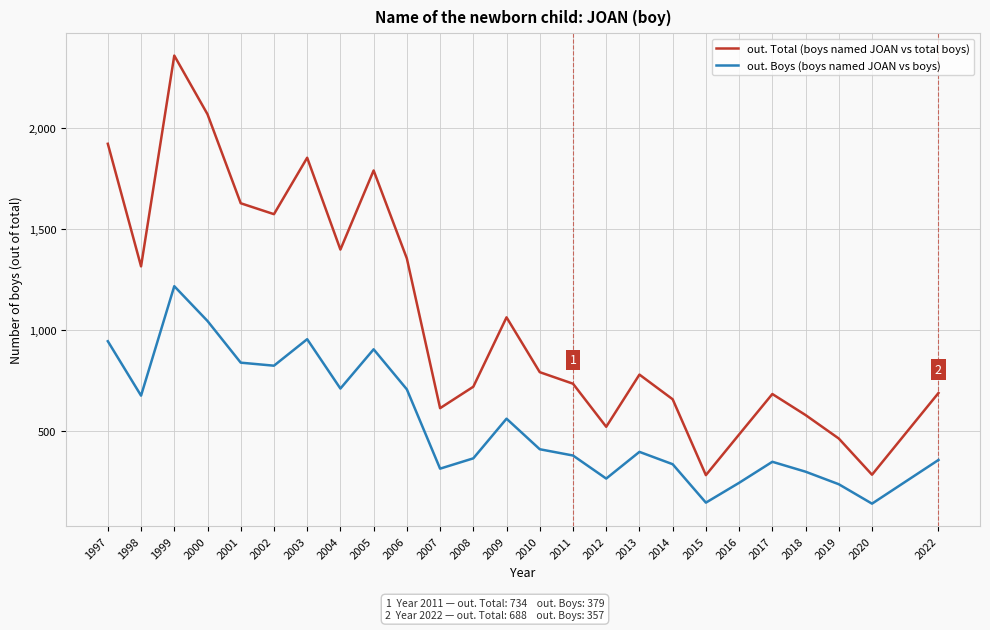

How many interior local valleys does the out. Total (boys named JOAN vs total boys) series have?

7